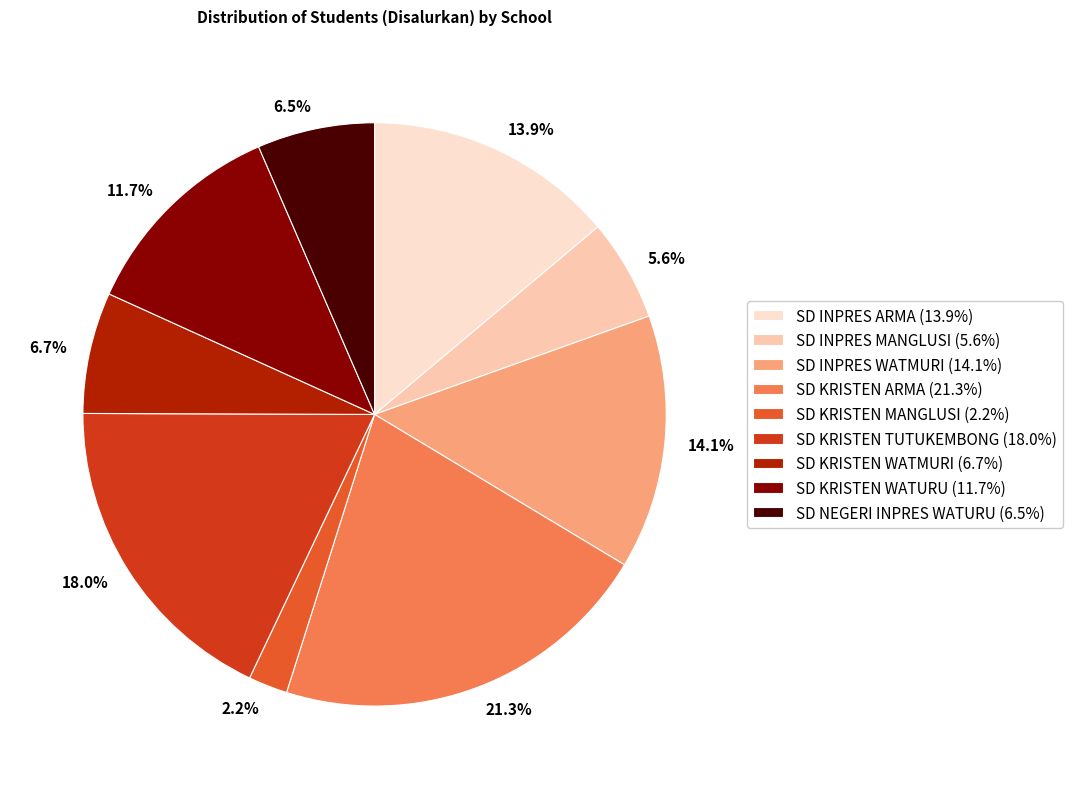

To the nearest percent, what is the combined percentage of SD INPRES WATMURI and SD KRISTEN MANGLUSI?

16%